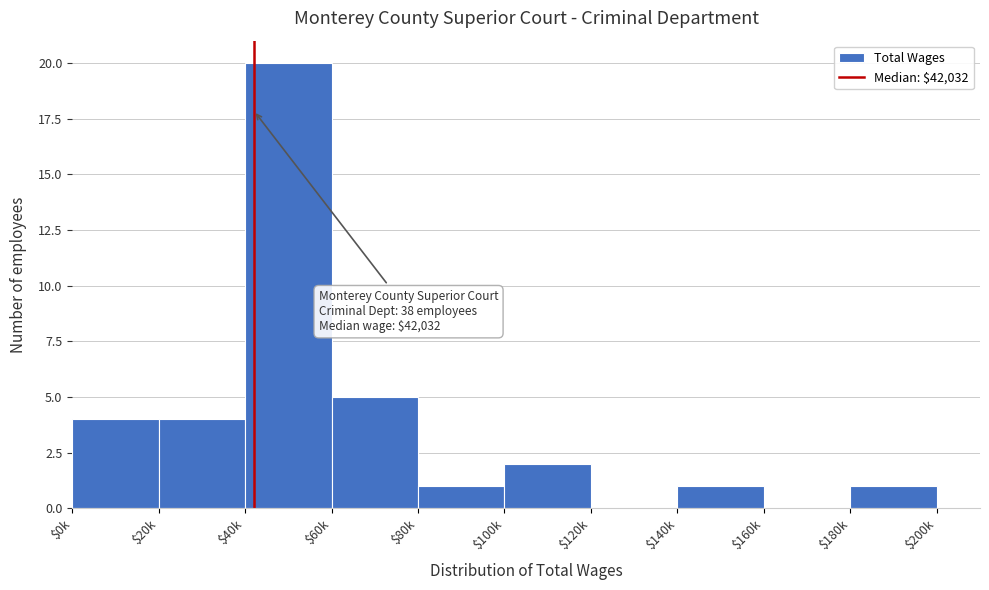

The chart shows a value of 2 at $100k. True or false?

True